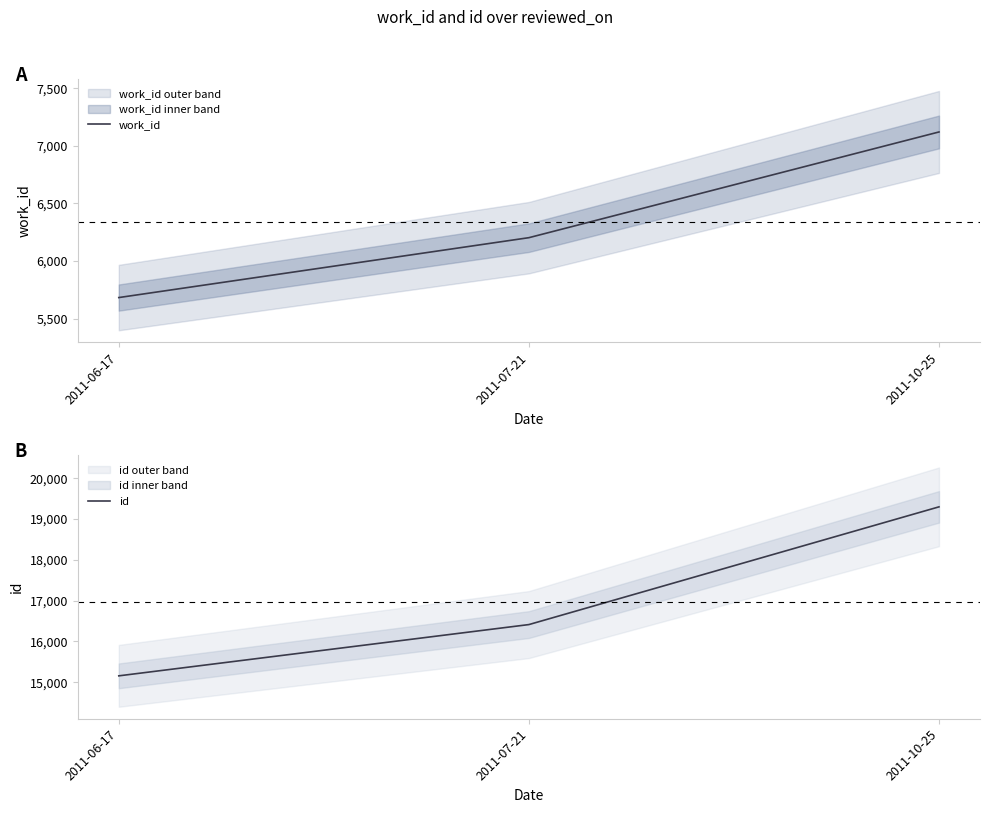

At which label does id reach its peak?

2011-10-25